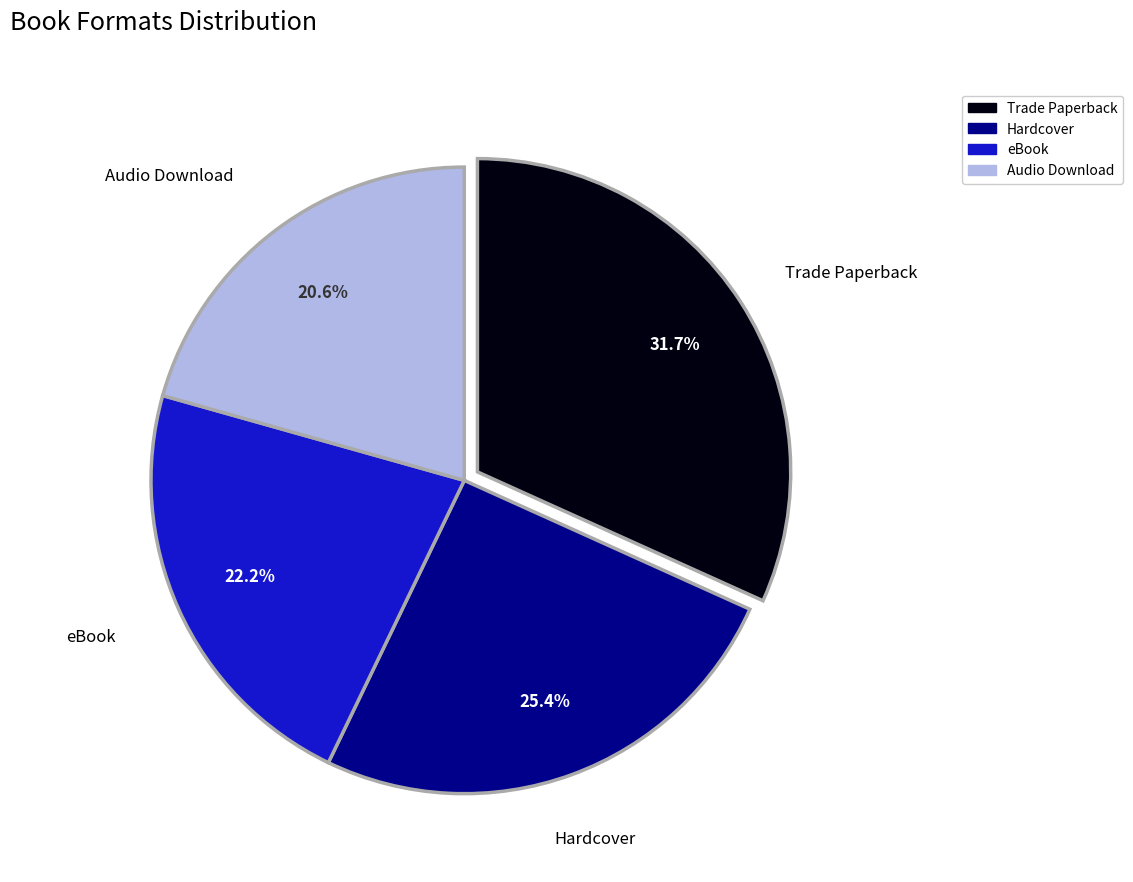

Is the sum of Hardcover and Audio Download greater than half?

No